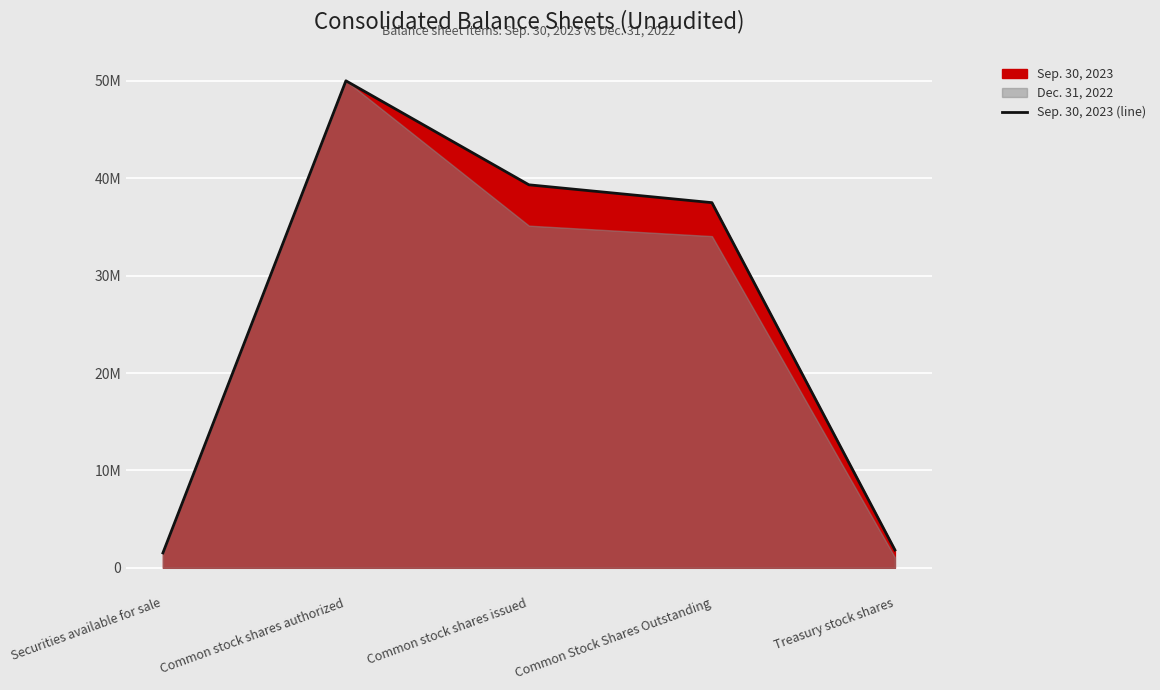

What is the difference between the maximum and minimum values?

48469232